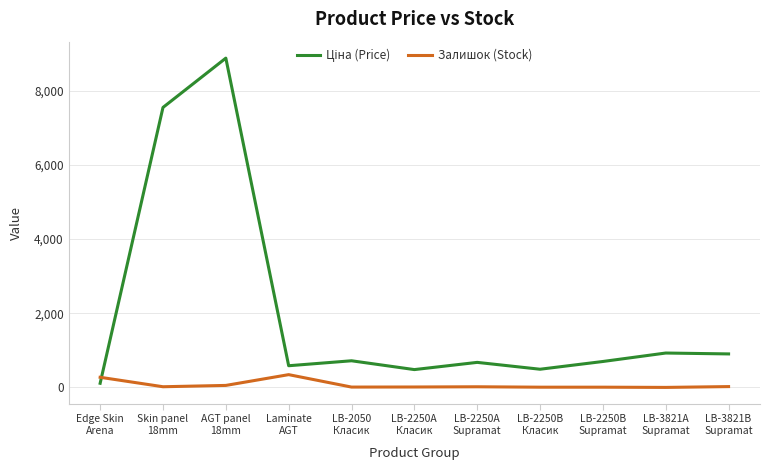

How many lines are shown in the chart?

2